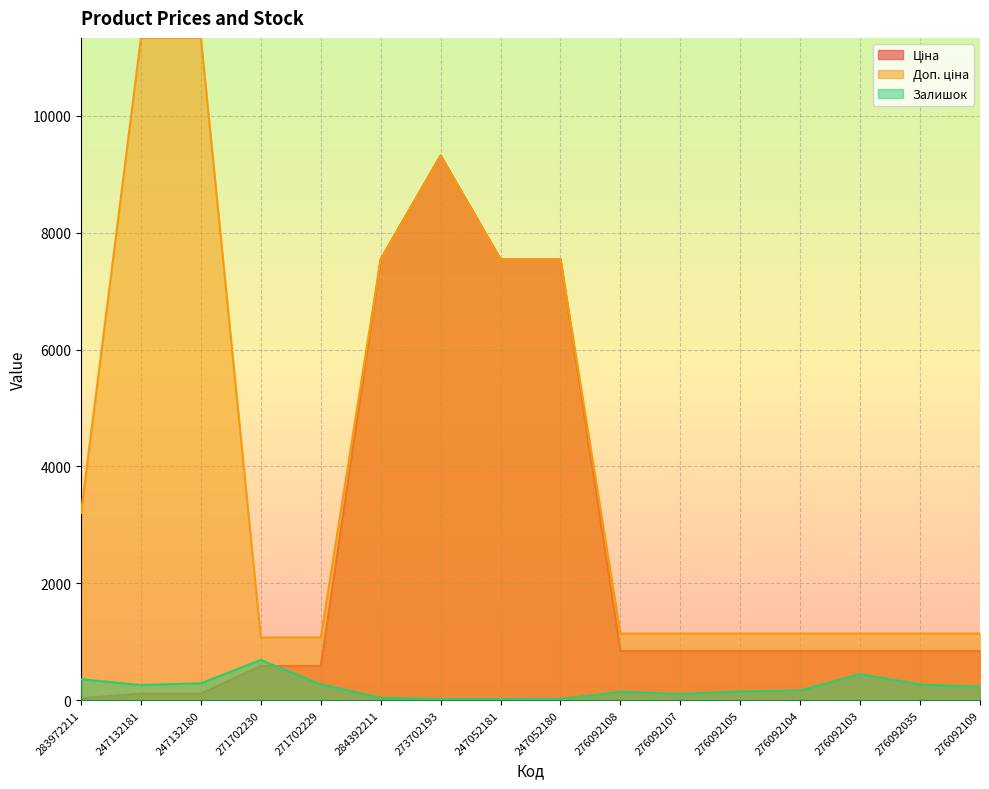

Which series ends up on top after the final intersection of Залишок and Ціна?

Ціна